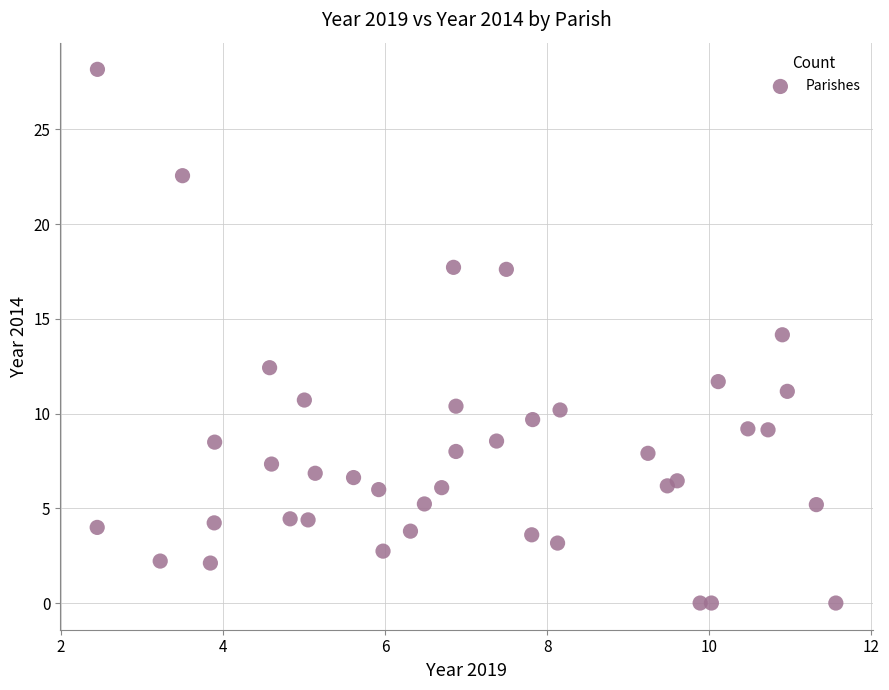

What is the range of X values (max minus min)?

9.1